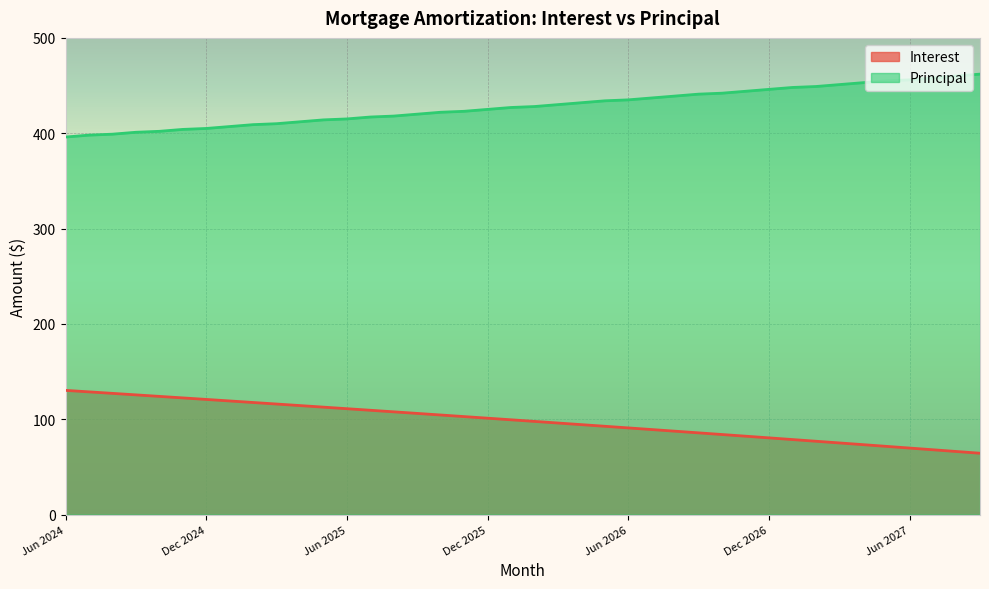

True or false: Principal and Interest intersect in this chart.

False